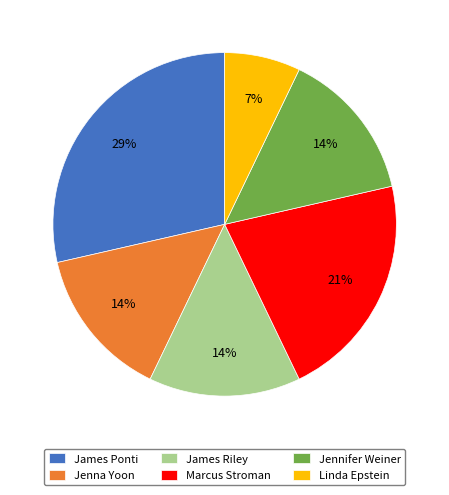

To the nearest percent, what is the average slice percentage?

17%